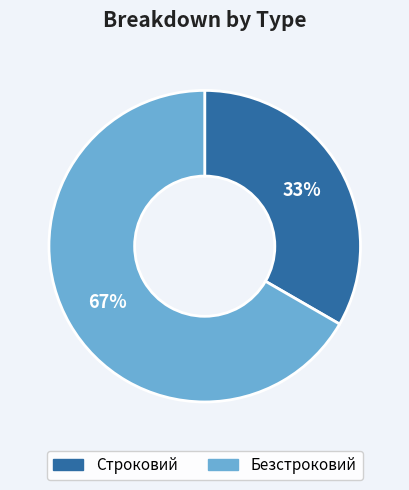

Is it true that Безстроковий is 58% of the pie?

False